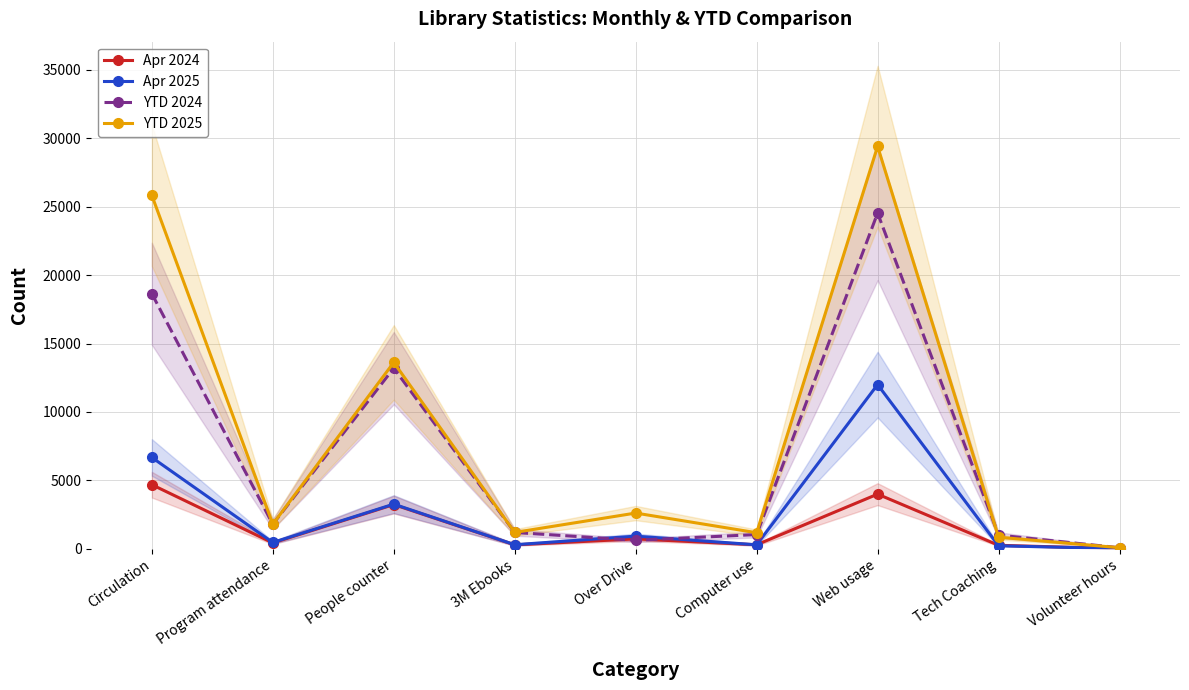

True or false: Apr 2025 has more than 1 interior local peaks.

True